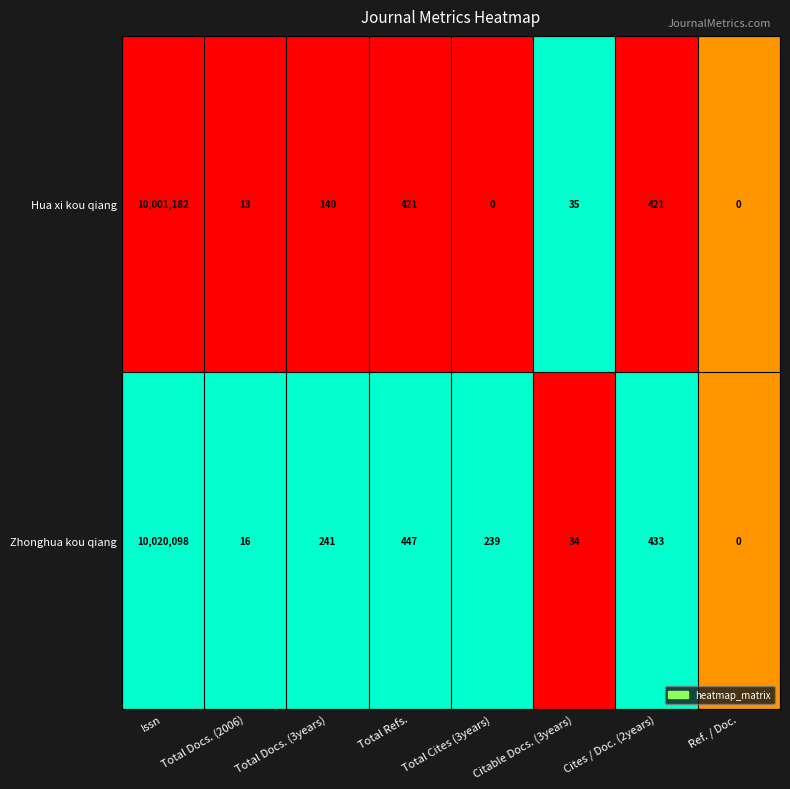

True or false: Zhonghua kou qiang has a value of 113 at Total Cites (3years).

False